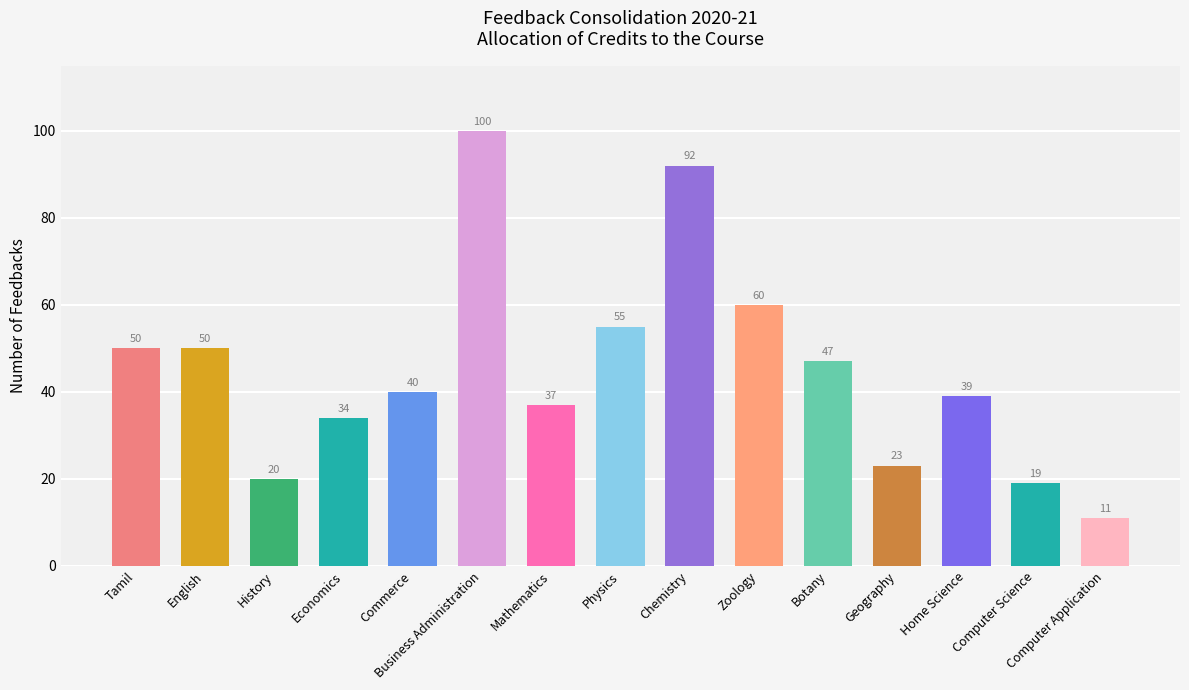

True or false: No. of Feedbacks Collected has a value of 29 at History.

False